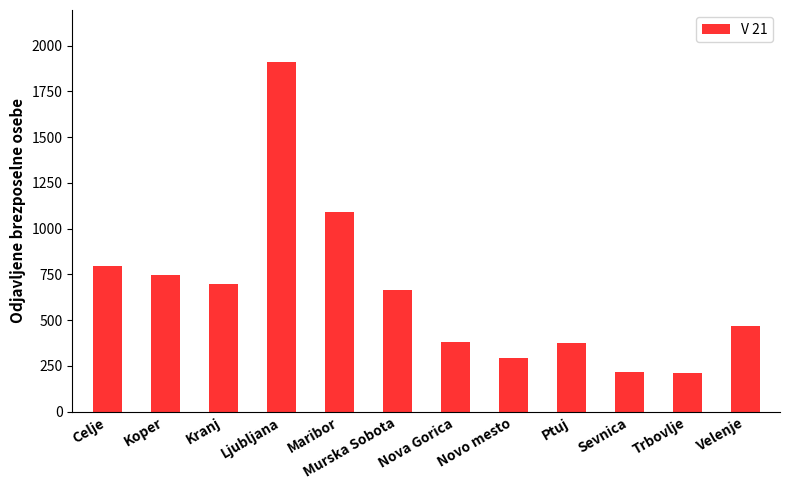

What is the sum of all values?

7838